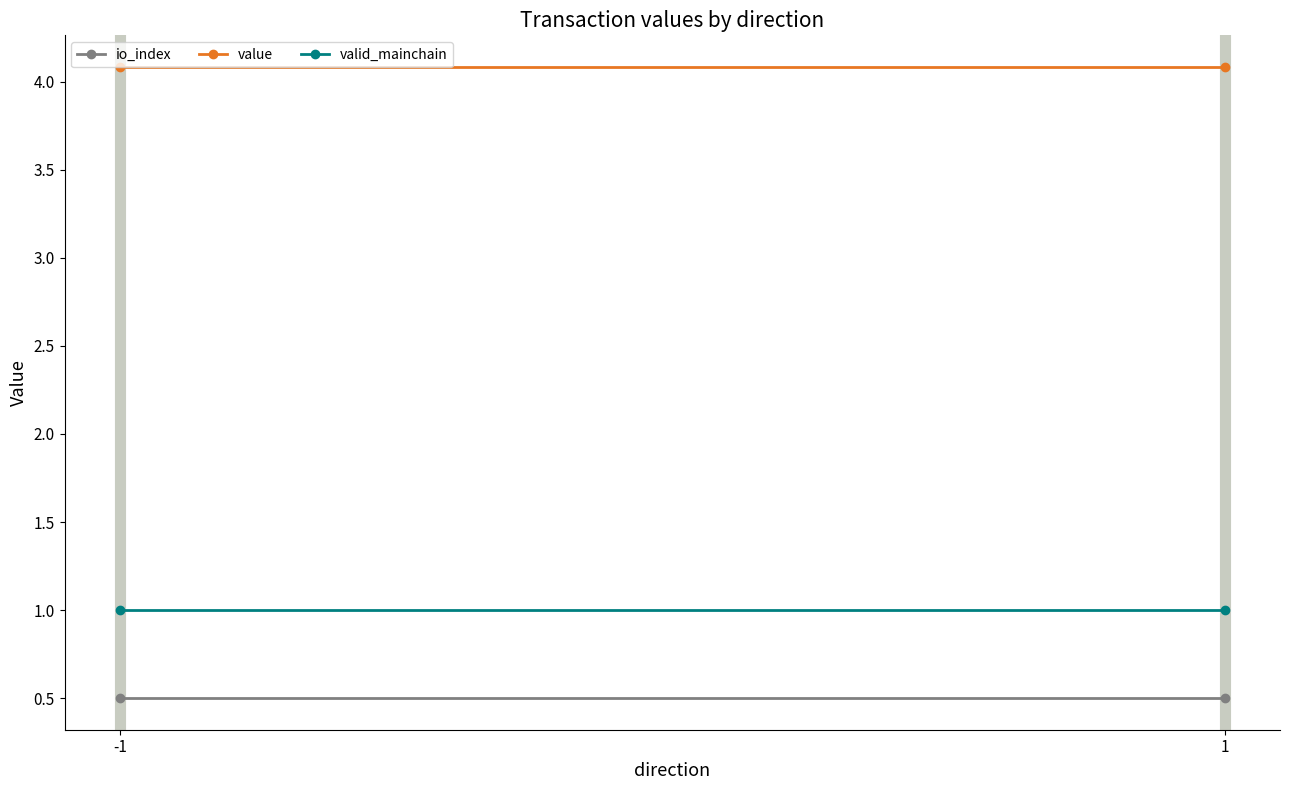

How many lines are shown in the chart?

3